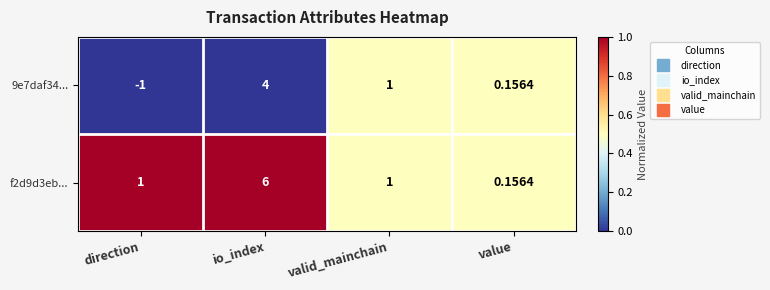

At which category does the chart reach its minimum across all series?

direction